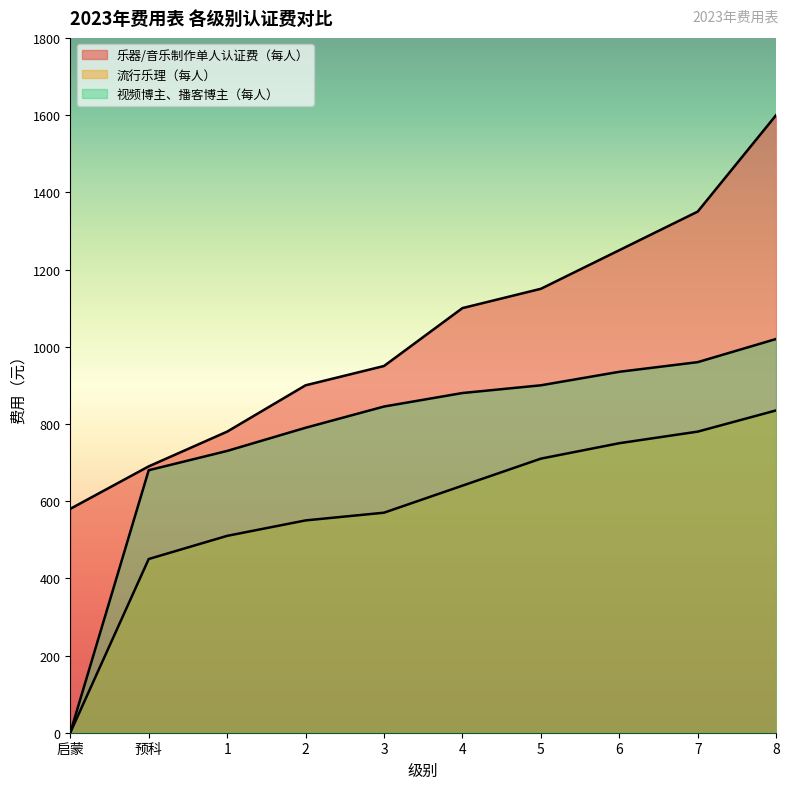

True or false: 视频博主、播客博主（每人） has more than 1 interior local peaks.

False